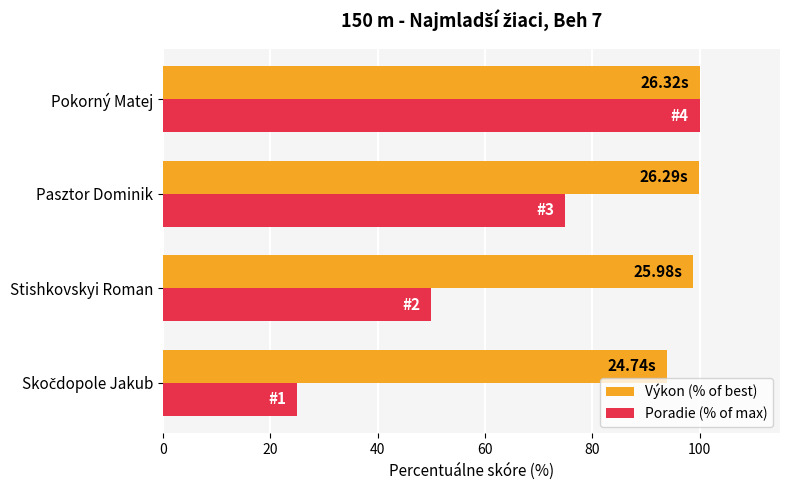

What is the average value of the Poradie (% of max) series?

62.5